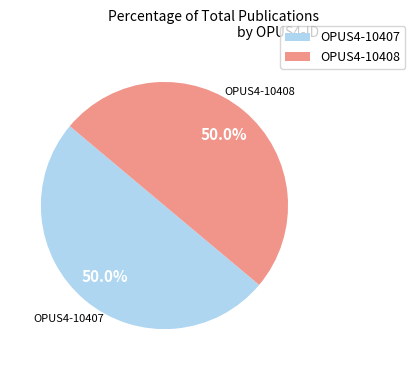

True or false: OPUS4-10407 accounts for 37% of the total.

False